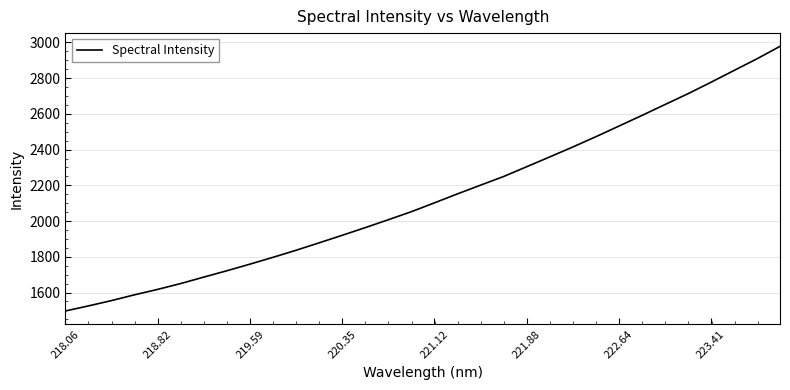

What is the maximum value shown in the chart?

2978.1